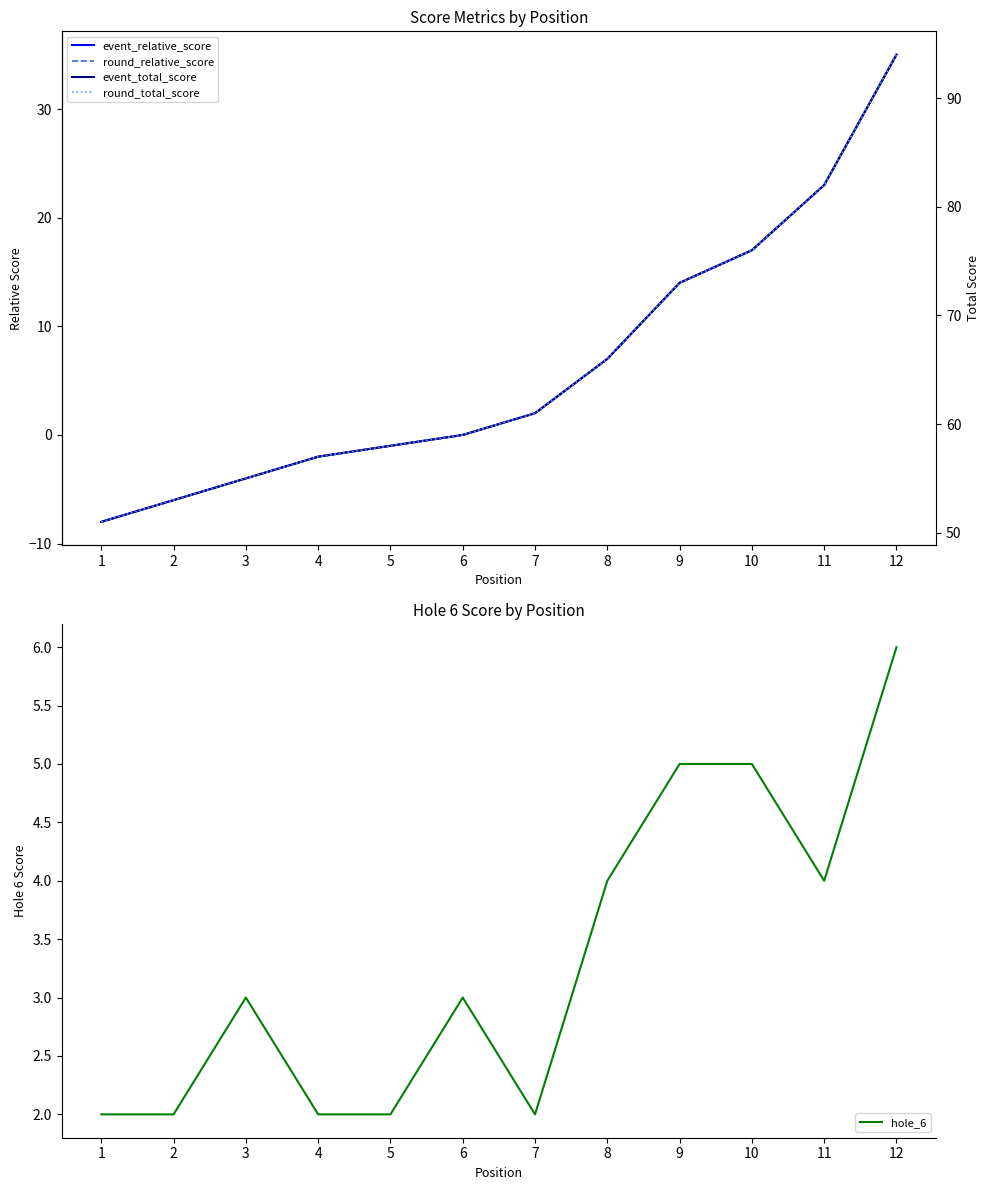

True or false: round_relative_score and hole_6 intersect in this chart.

False